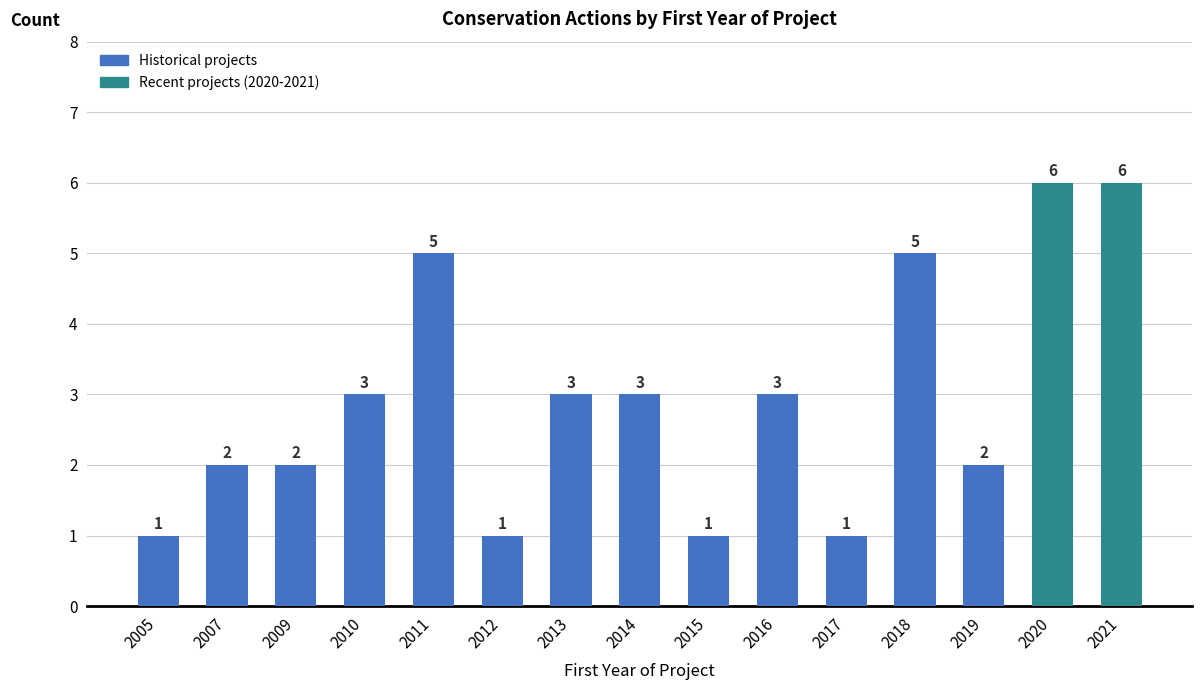

Reading left to right, list all the values displayed in this chart.

2005=1	2007=2	2009=2	2010=3	2011=5	2012=1	2013=3	2014=3	2015=1	2016=3	2017=1	2018=5	2019=2	2020=6	2021=6